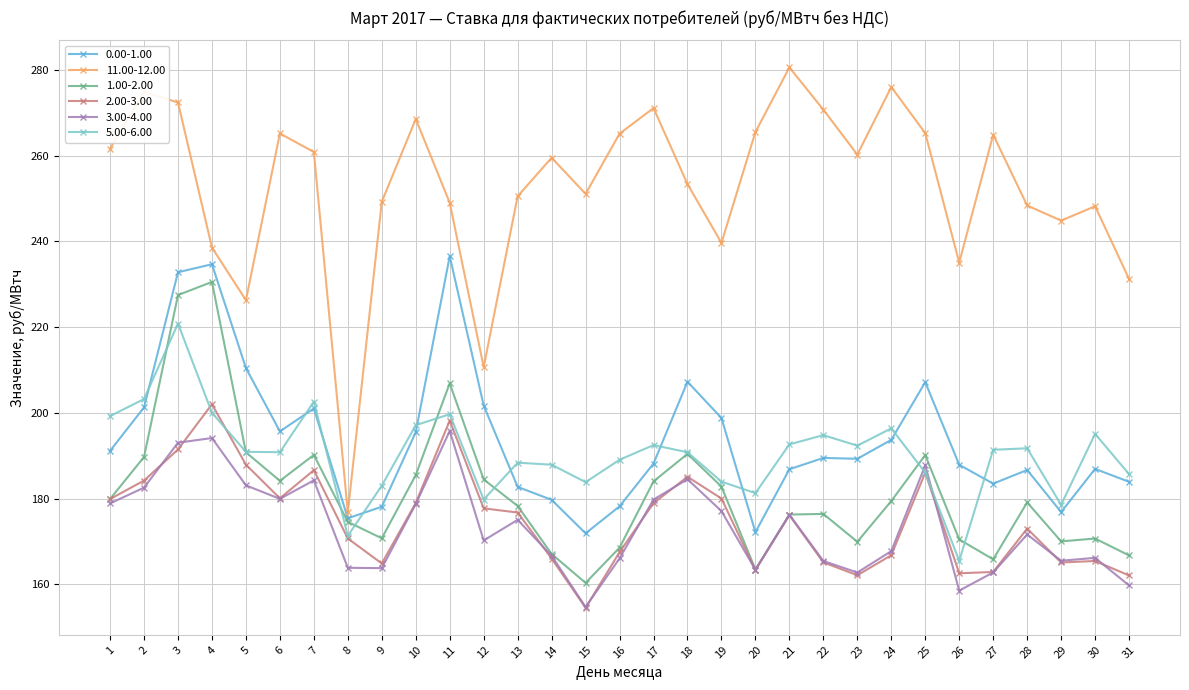

At which category is the sum across all series the highest?

3